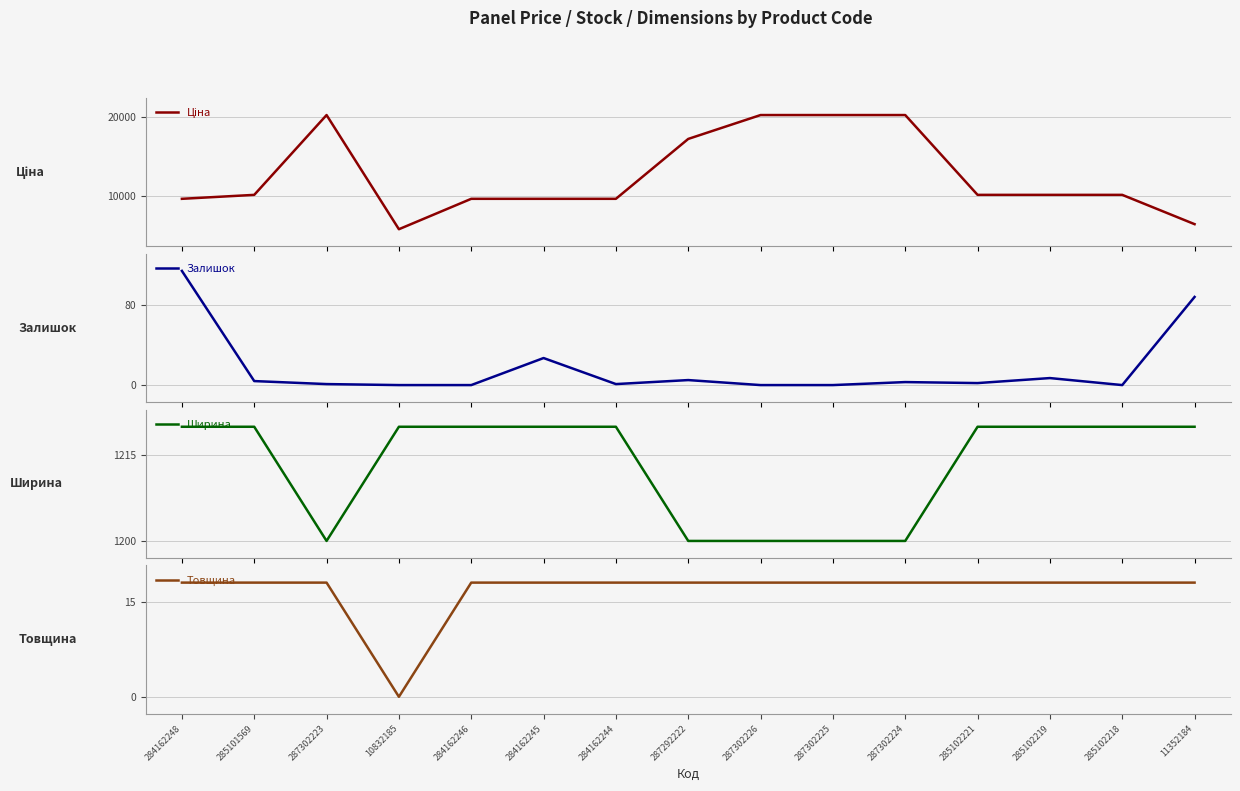

Which category has the highest value in the Ціна series?

287302223